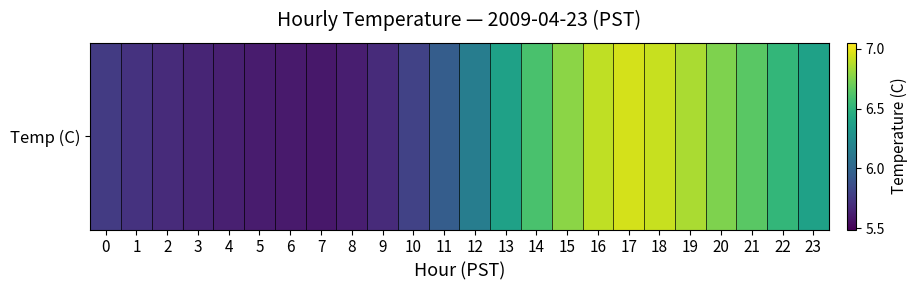

Where does the data first go above 6?

12